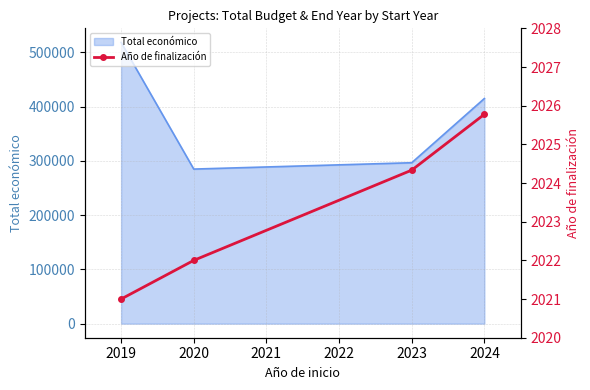

True or false: the data has more than 1 interior local peaks.

False